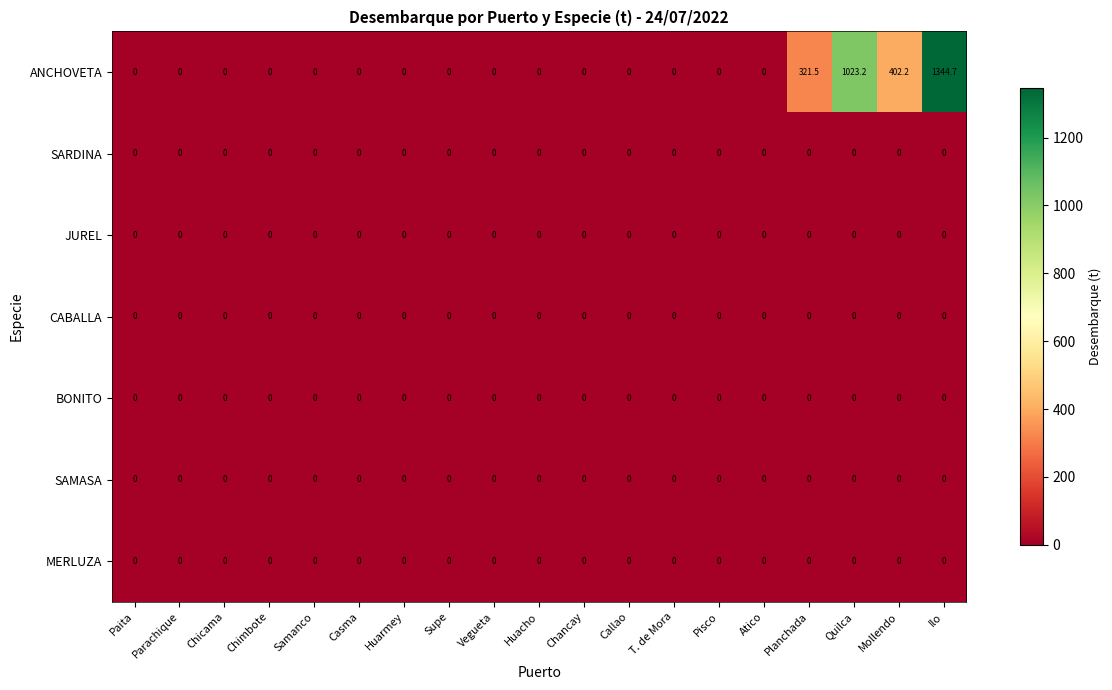

What is the difference between the second highest and second lowest values in the ANCHOVETA series?

1023.2